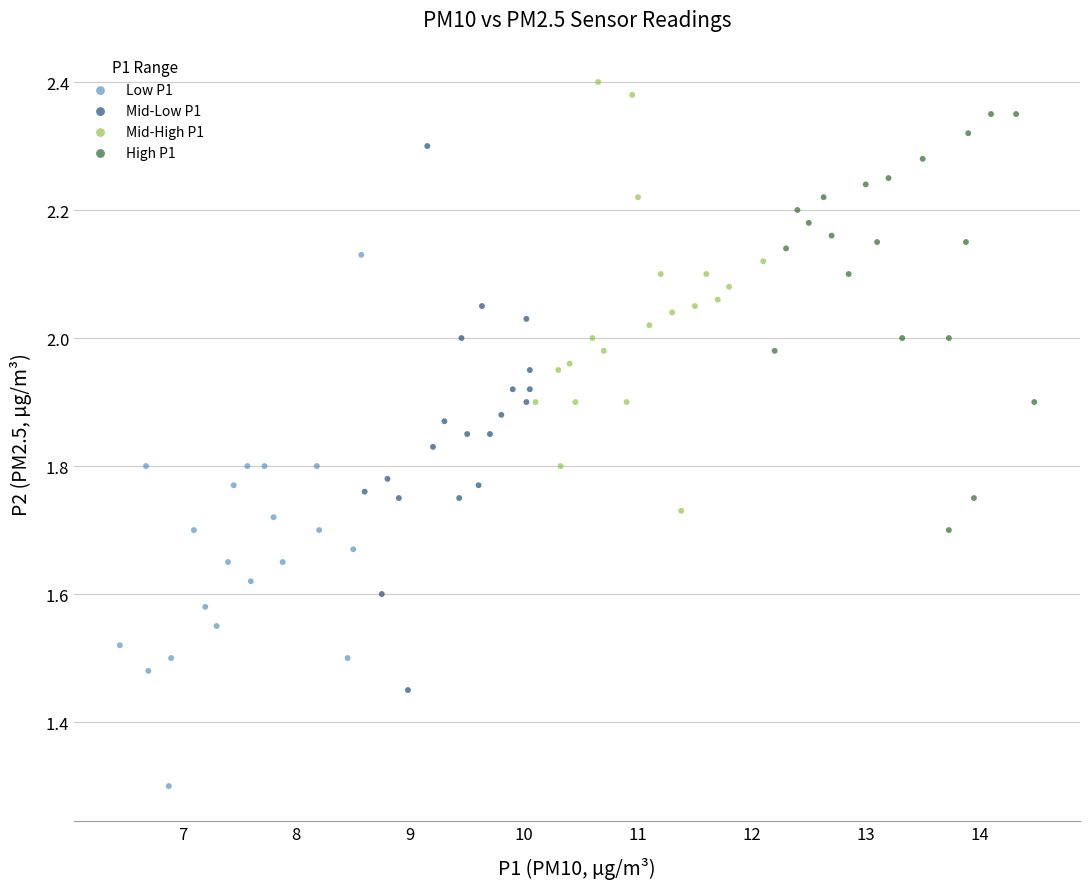

Which series reaches the maximum Y coordinate?

Mid-High P1